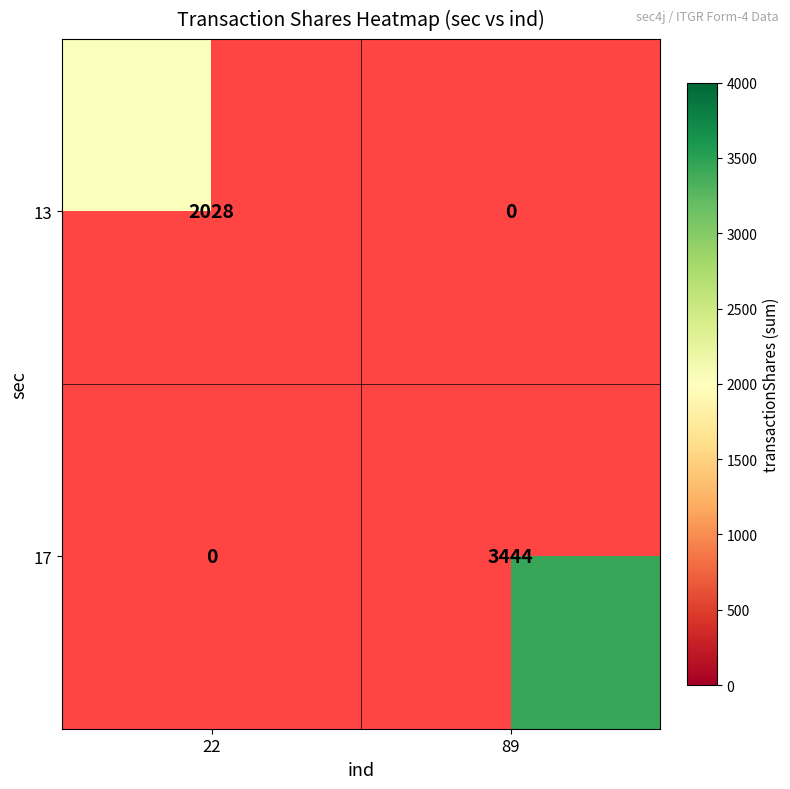

True or false: 13 has a value of 3474.1 at 22.

False